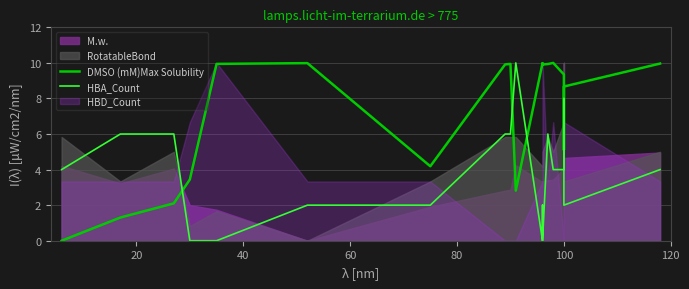

How many lines are shown in the chart?

2